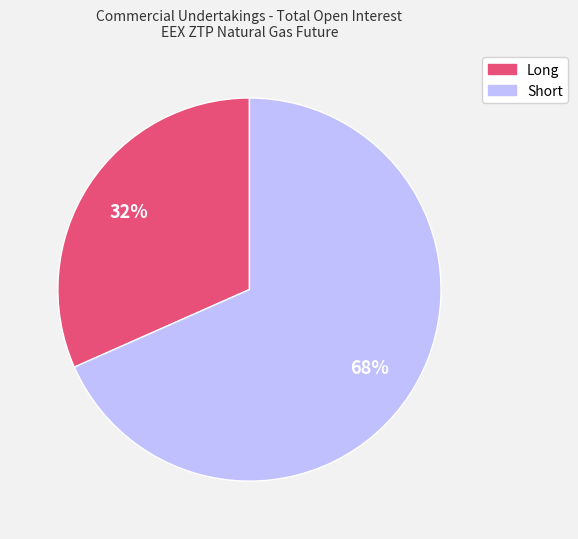

Count the number of slices in the pie.

2